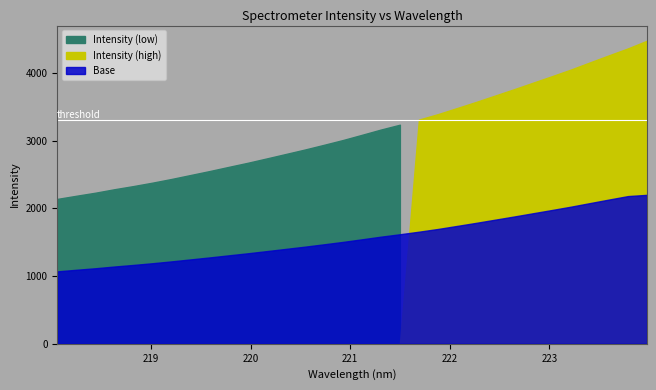

Read the value at 219.2067.

2434.6